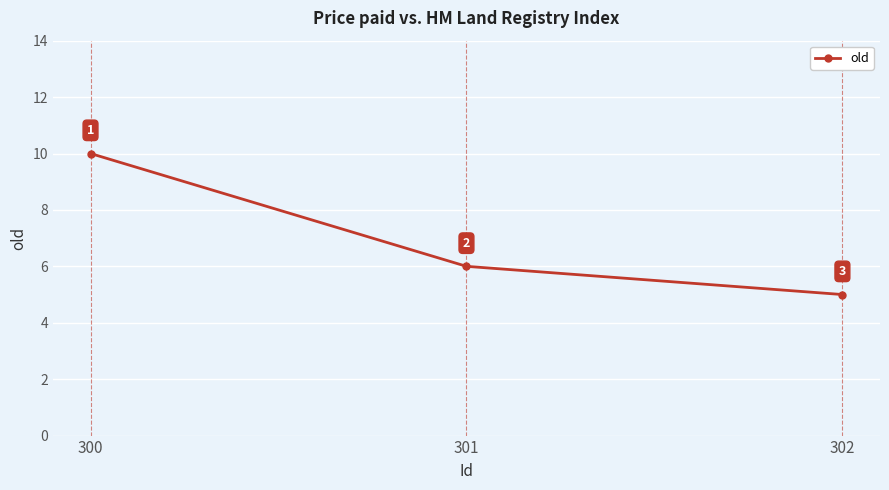

Reading left to right, list all the values displayed in this chart.

10	6	5